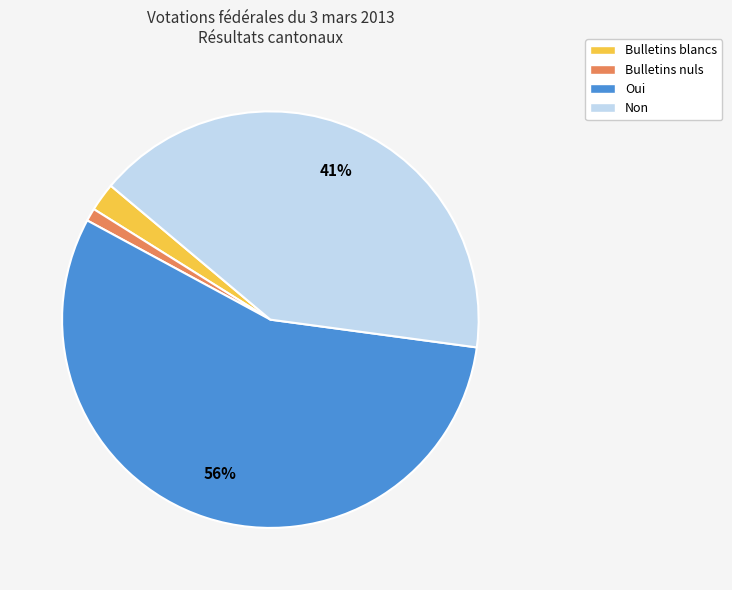

What is the ratio of the value at Non to the value at Bulletins nuls?

41.0